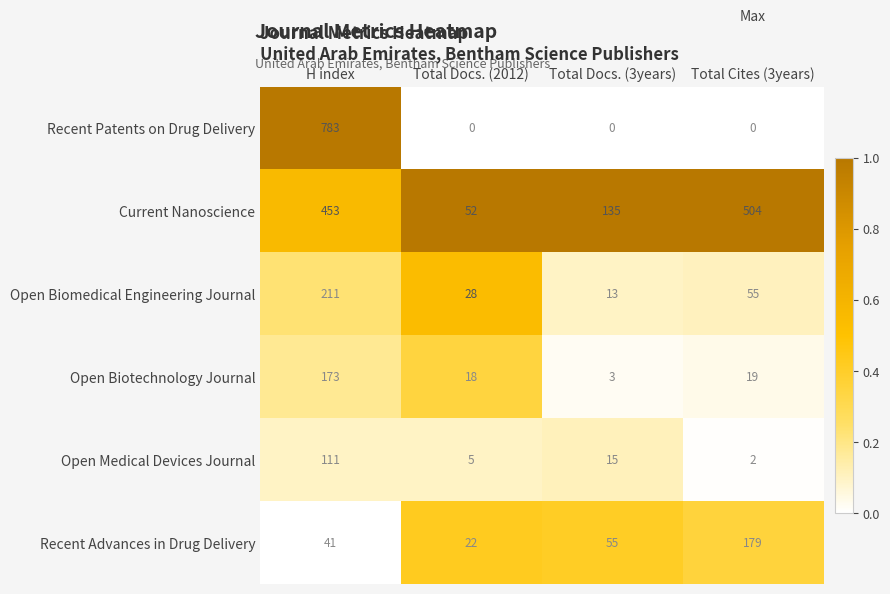

Count the Current Nanoscience values in the range 135 to 504.

3